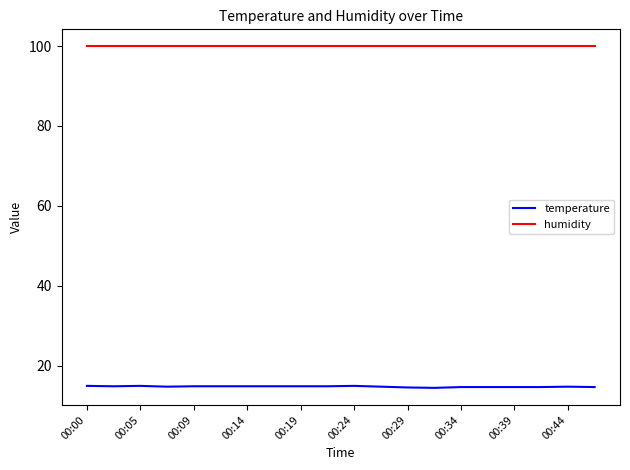

List the series in order of their peak value, highest first.

humidity, temperature